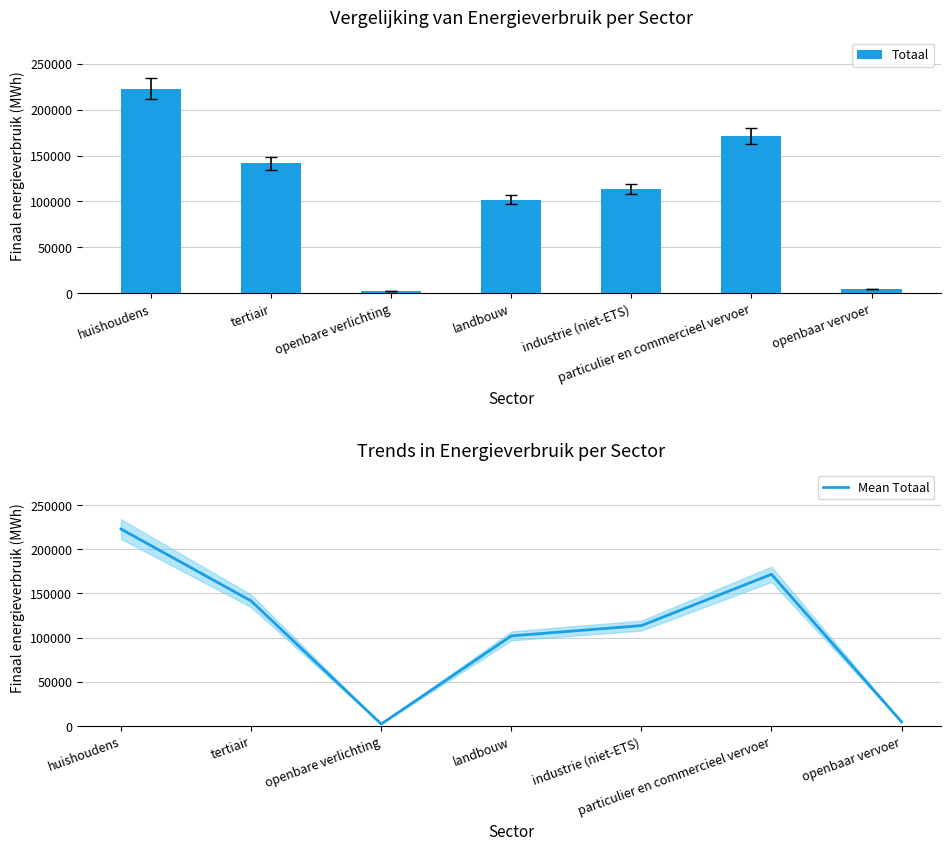

What is the average value of the Totaal series?

108401.6